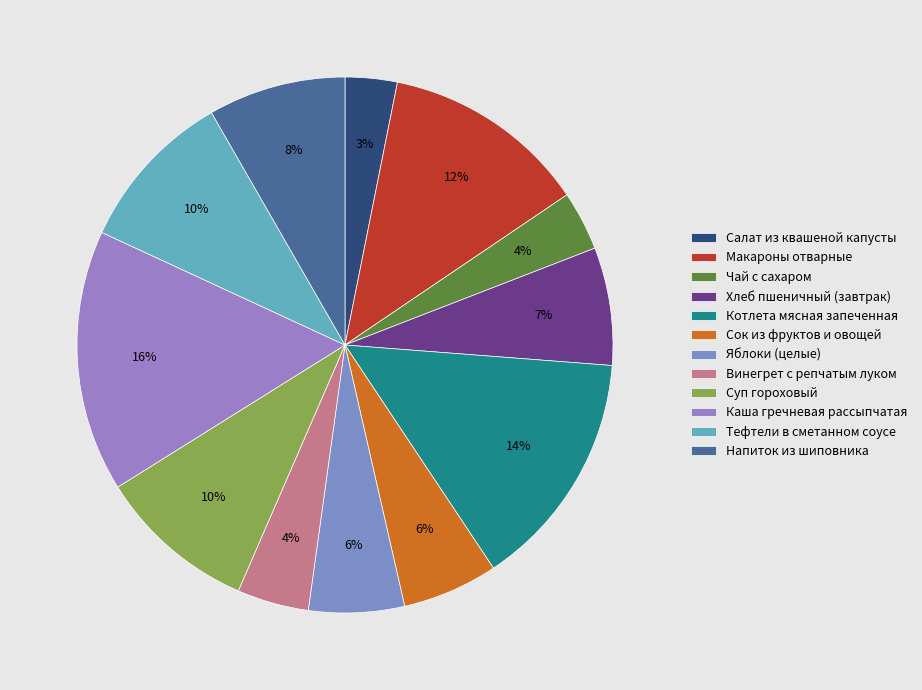

The Яблоки (целые) slice represents 6% of the pie. True or false?

True